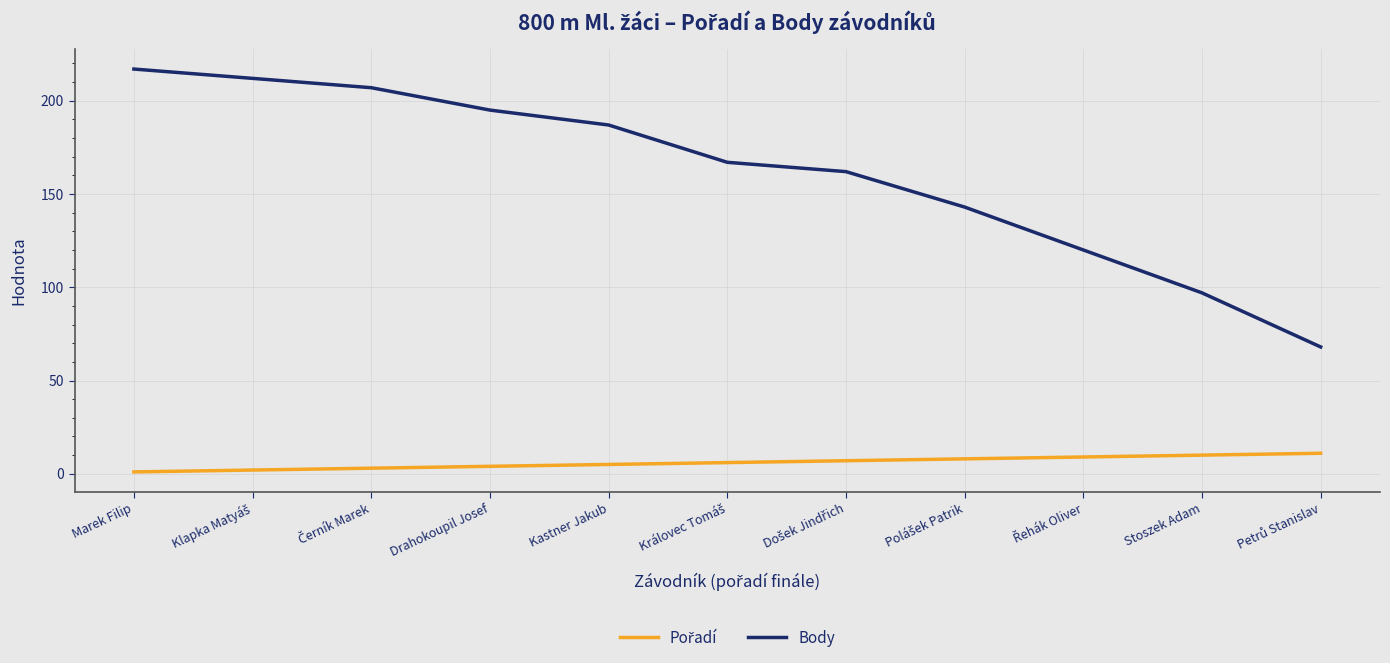

Does the chart have visible grid lines?

Yes